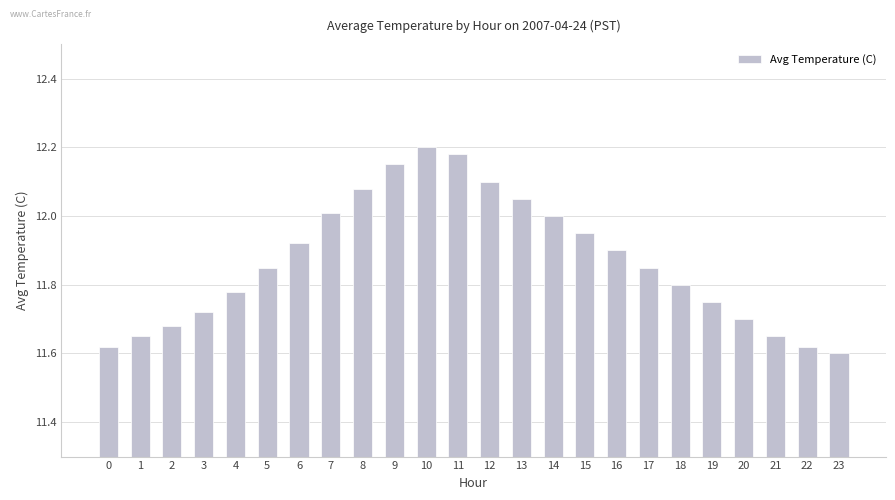

Approximately how many times larger is the value at 23 compared to 6?

1.0